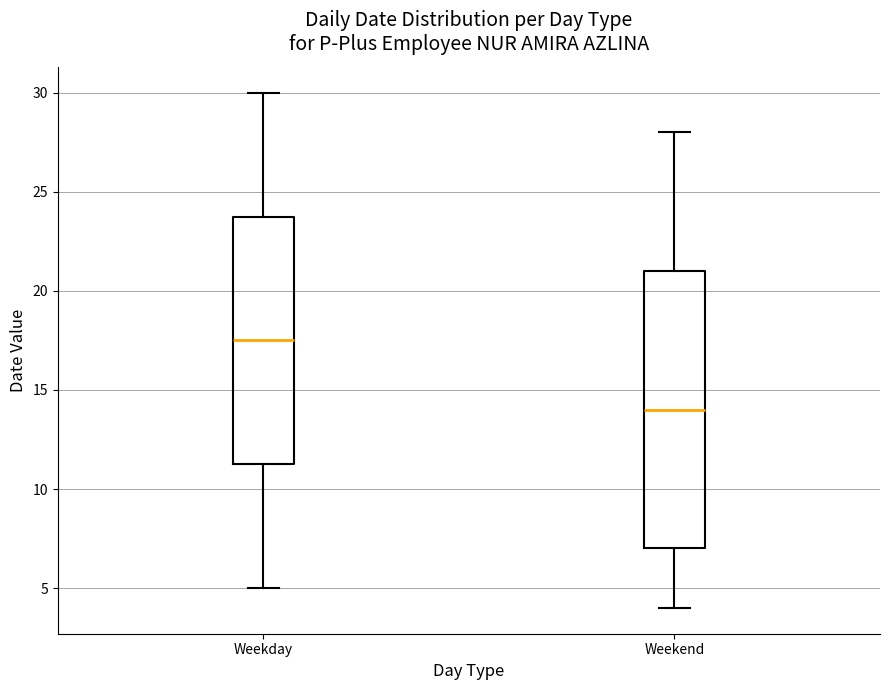

Comparing the boxes themselves (not the whiskers), which one is the tallest?

Weekend